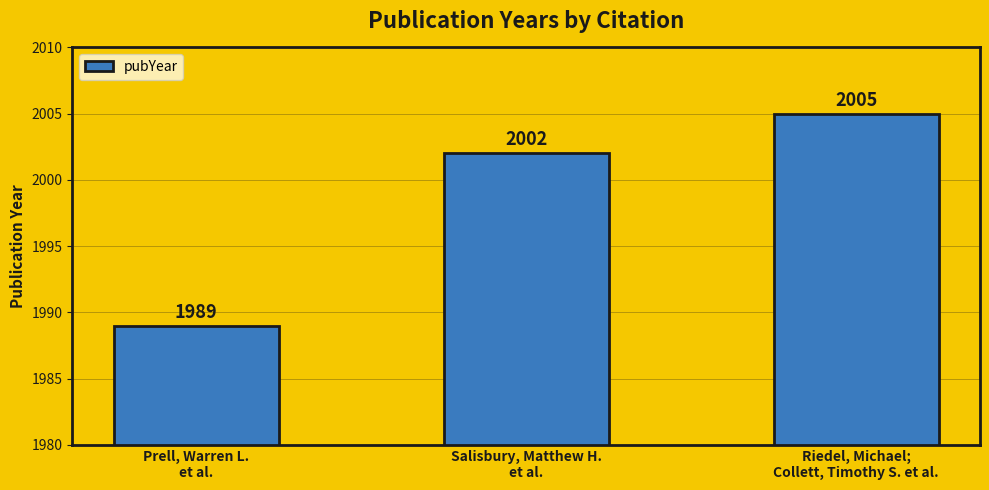

List the labels in order of value, largest first.

Riedel, Michael;
Collett, Timothy S. et al., Salisbury, Matthew H.
et al., Prell, Warren L.
et al.